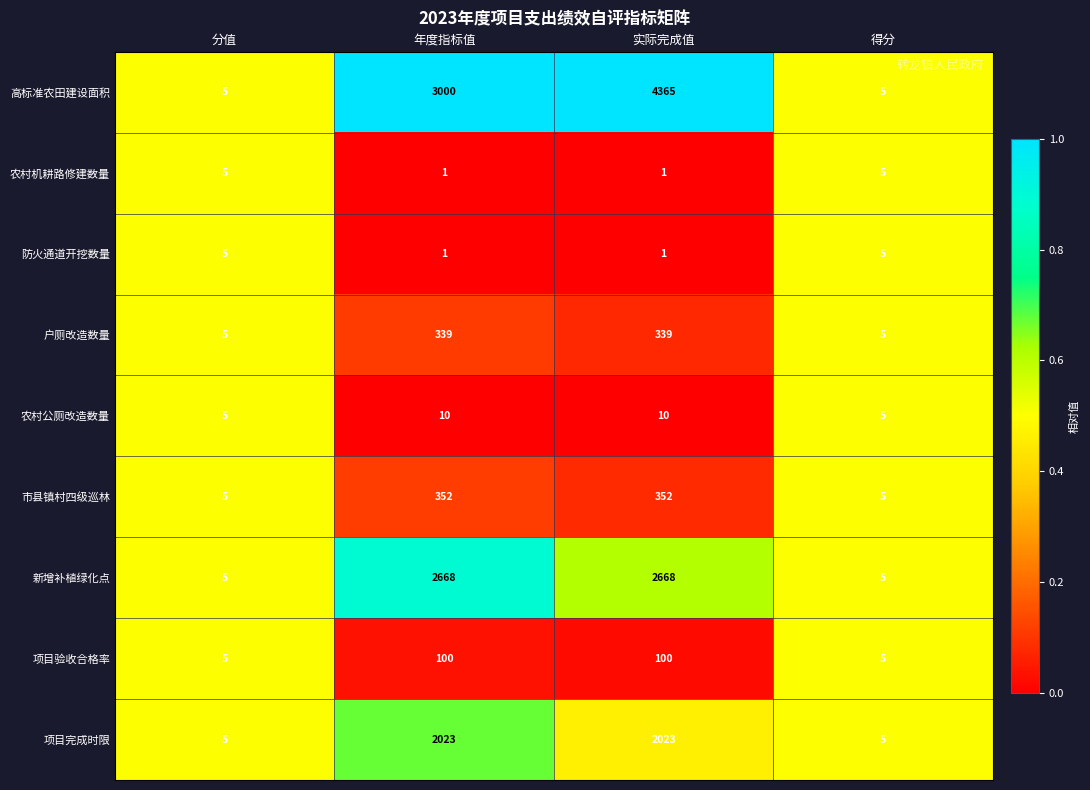

The value of 农村公厕改造数量 at 年度指标值 is 10. True or false?

True